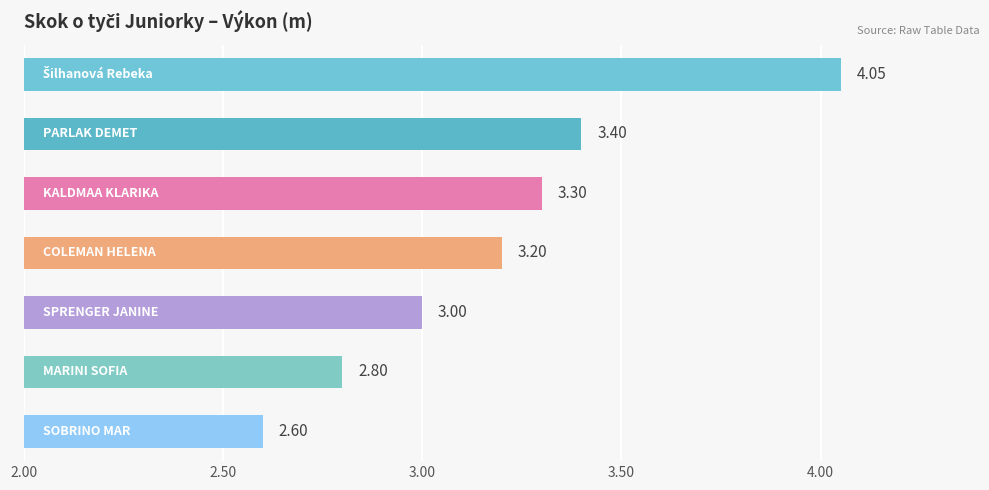

What is the smallest value displayed?

2.6